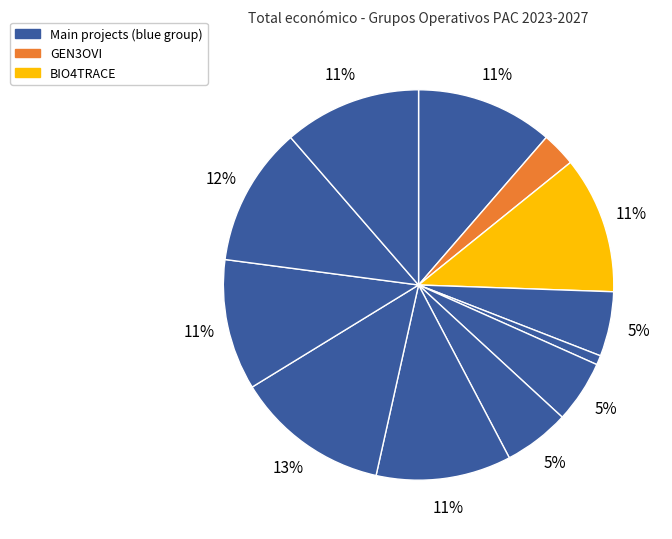

How many slices are in this pie chart?

12